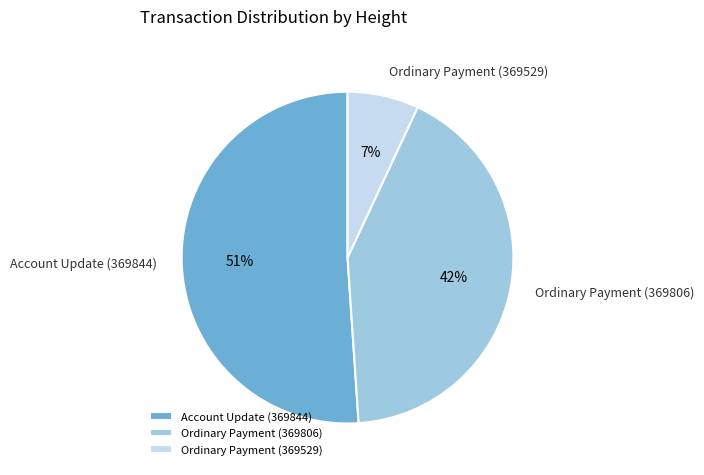

Count the number of slices in the pie.

3